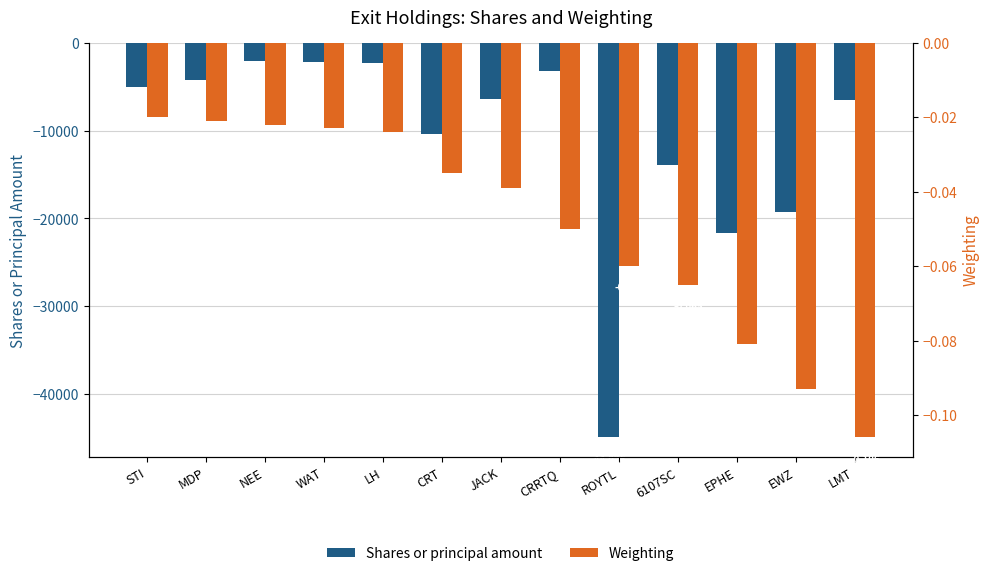

How many bars are there in total?

26